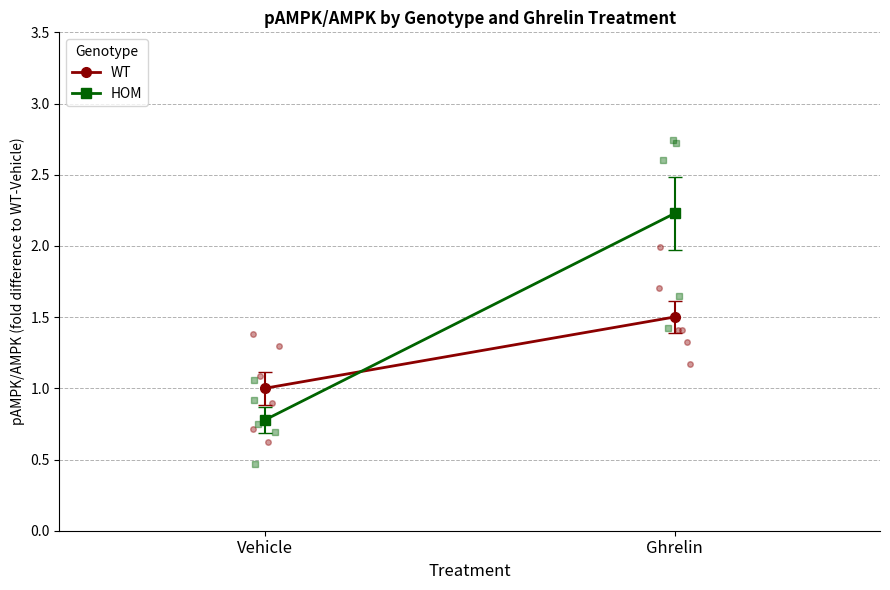

What is the sum of the HOM values at Vehicle and Ghrelin?

3.0